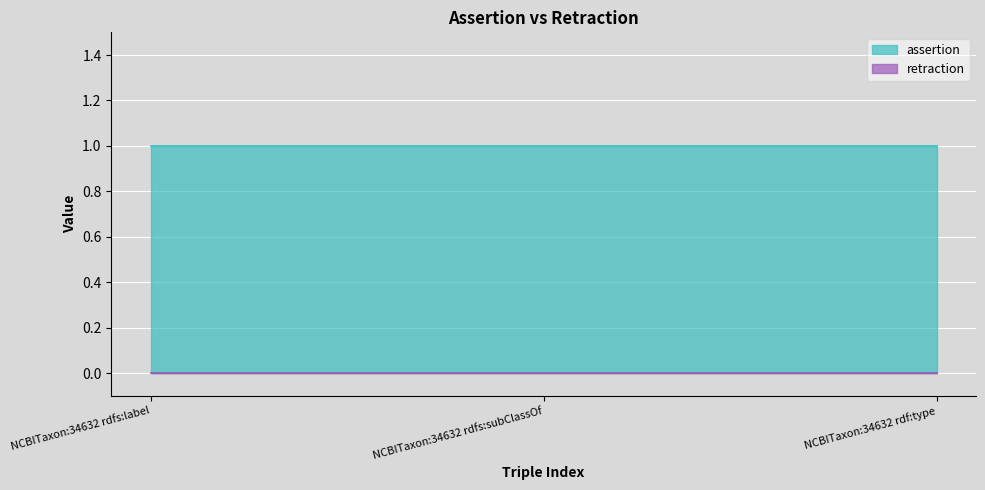

The retraction series shows 0 at NCBITaxon:34632 rdfs:subClassOf. True or false?

True